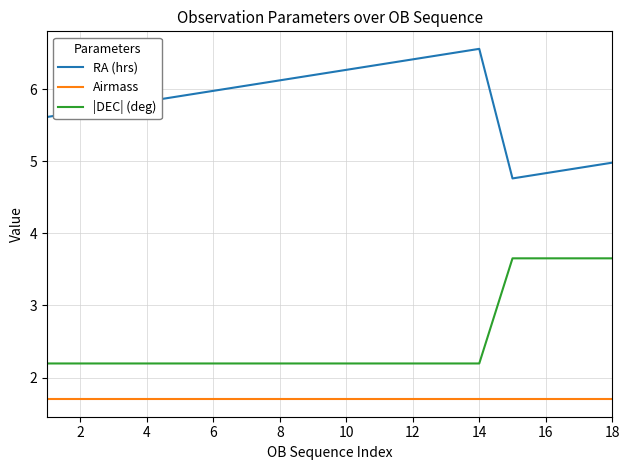

Rank the series by their average value, from lowest to highest.

Airmass, |DEC| (deg), RA (hrs)